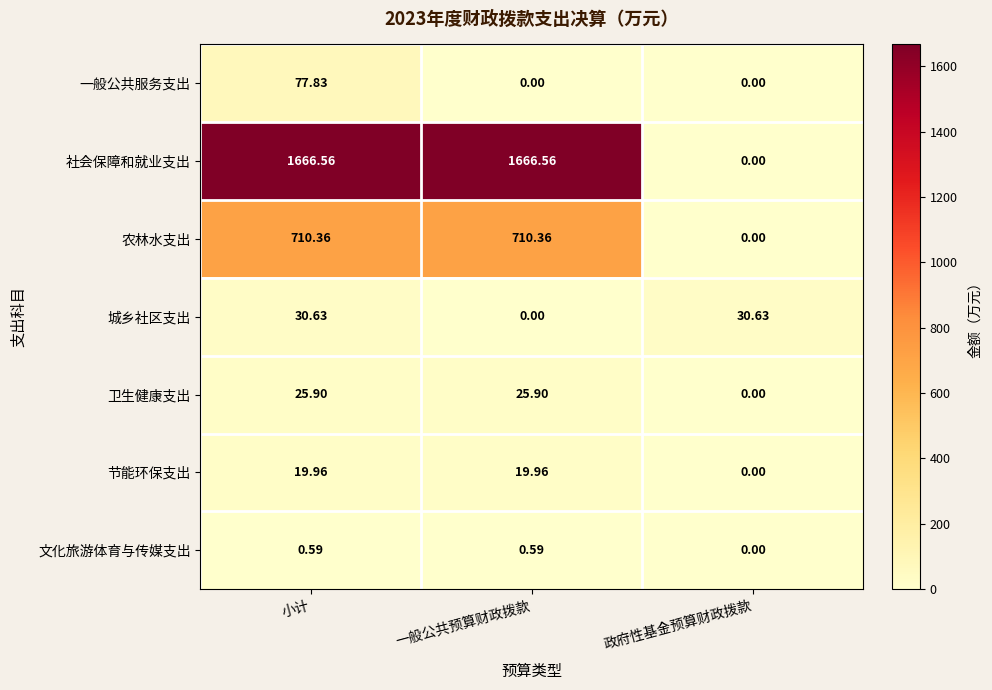

Count the number of categories in the chart.

3